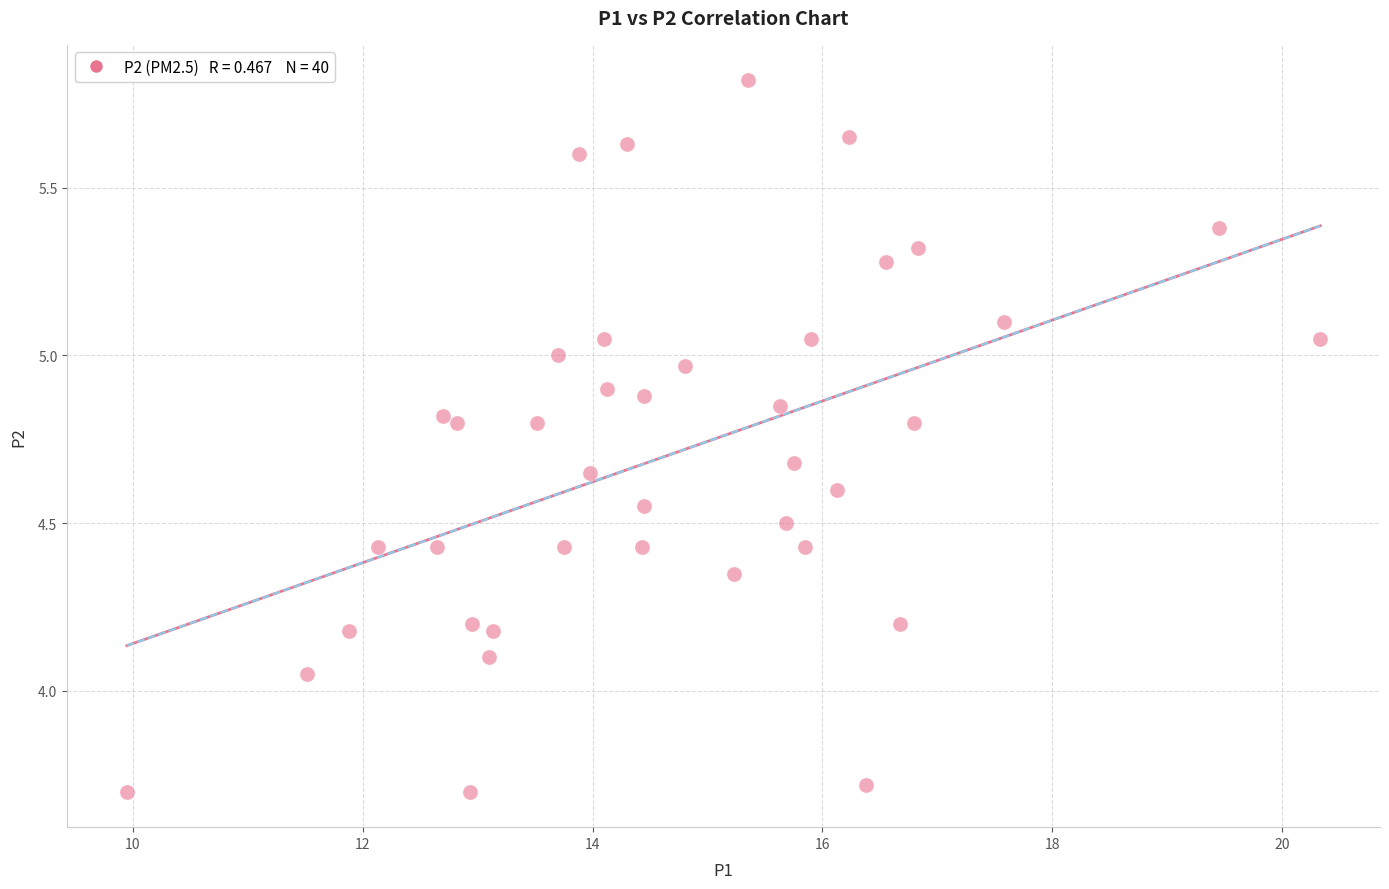

What is the range of X values (max minus min)?

10.4